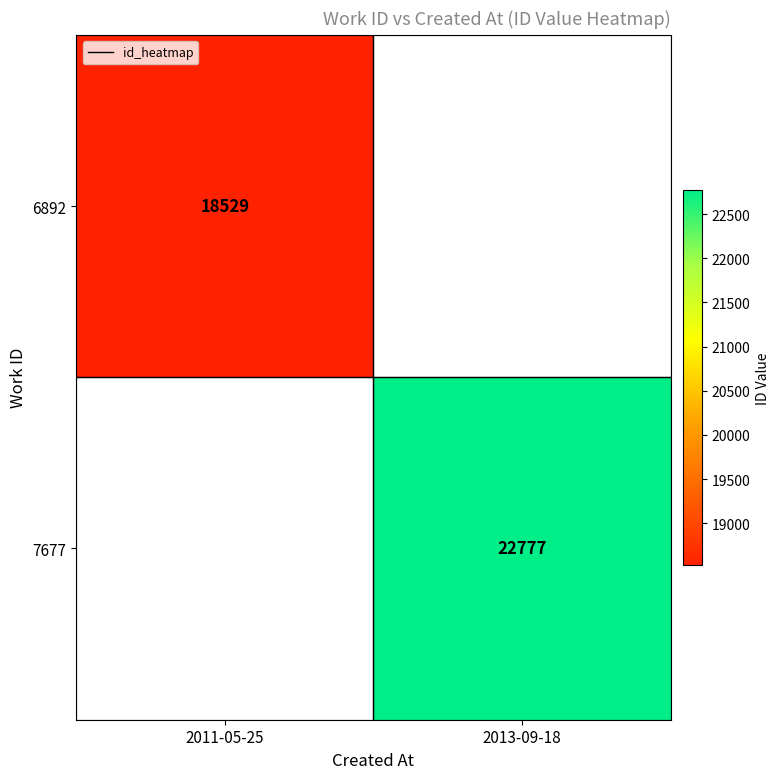

True or false: 7677 has a value of 22777 at 2013-09-18.

True